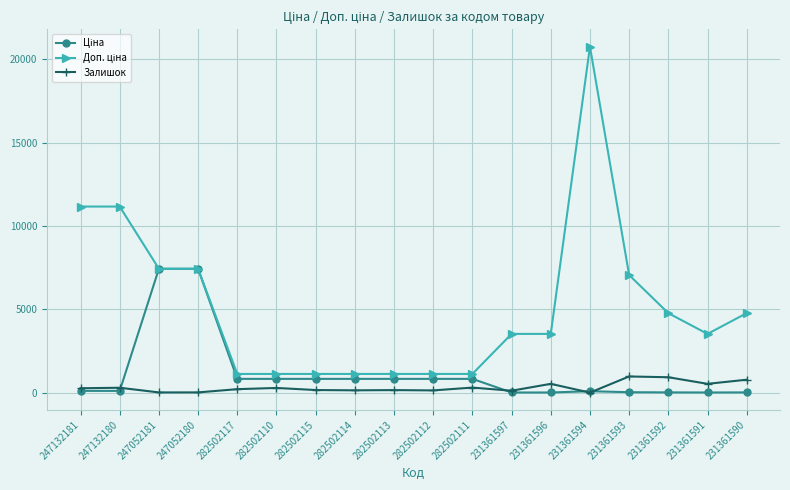

At how many categories does at least one series exceed 3821?

8